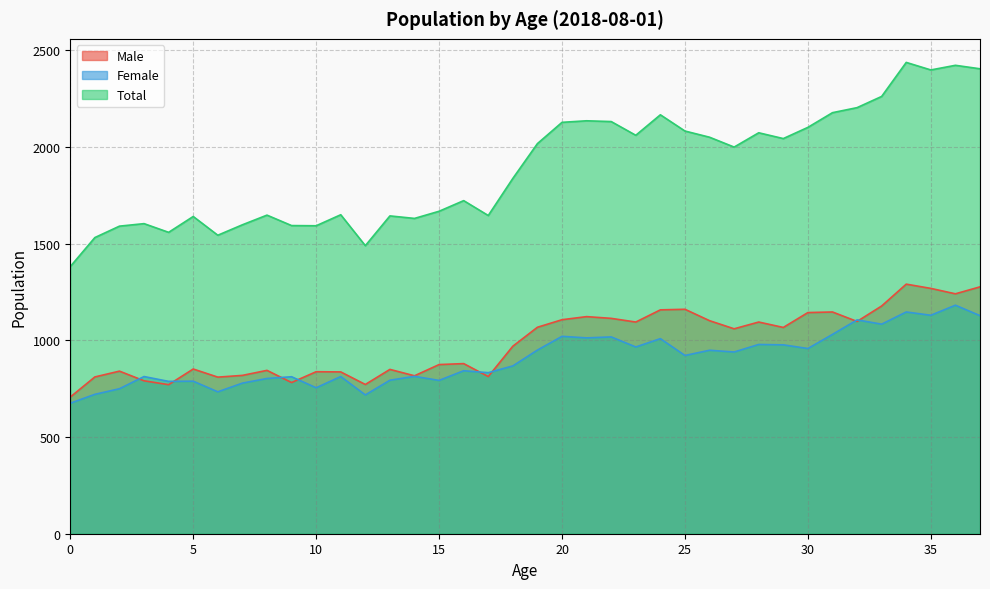

At 9, list the series in order from largest to smallest.

Total, Female, Male